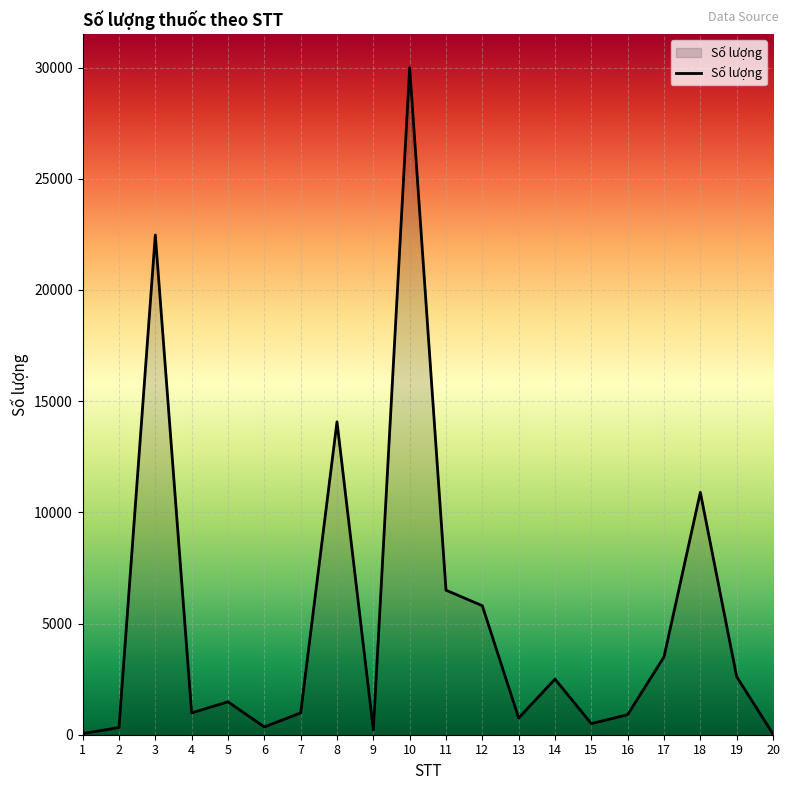

Which has a higher value, 10 or 13?

10